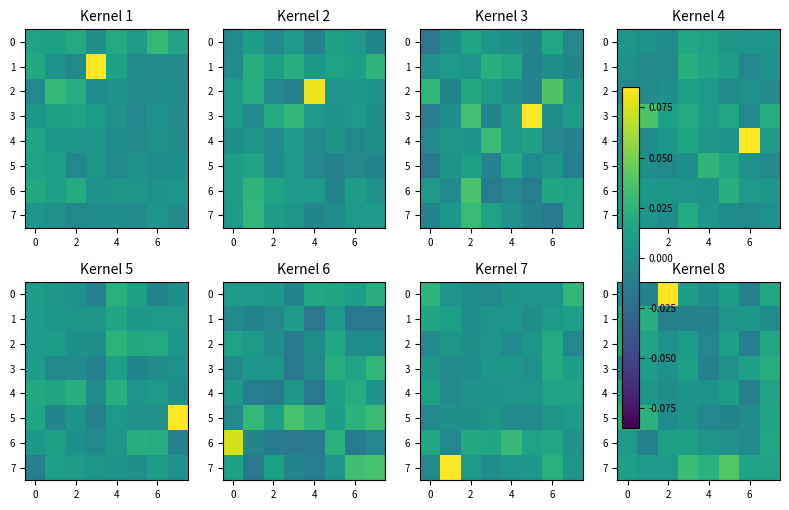

How many values in the 5 series exceed 0?

4